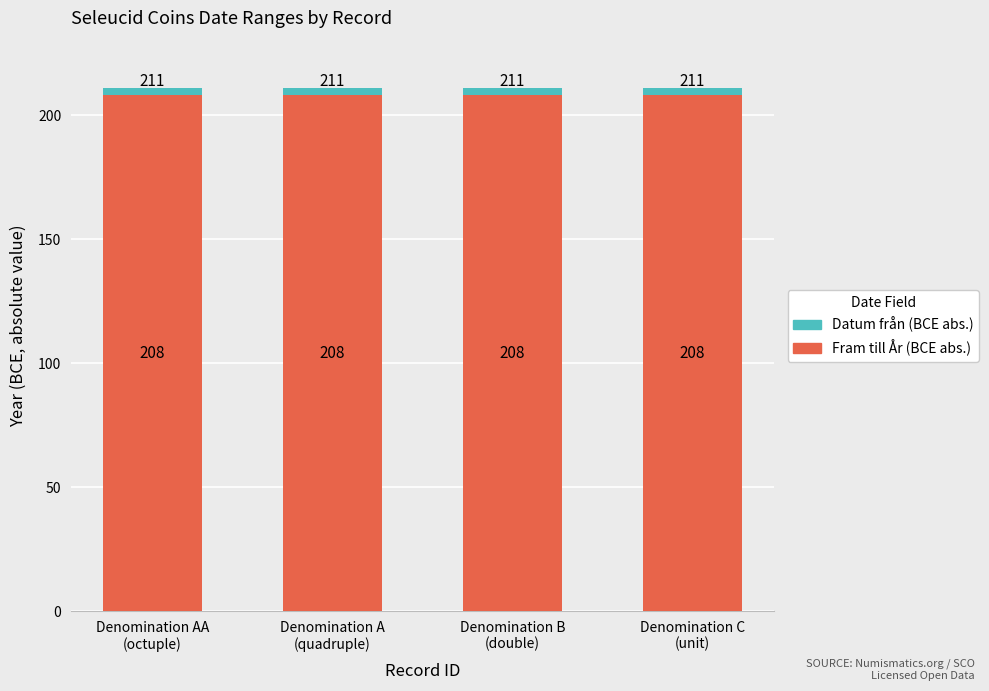

What is the total value across all series at Denomination C
(unit)?

211